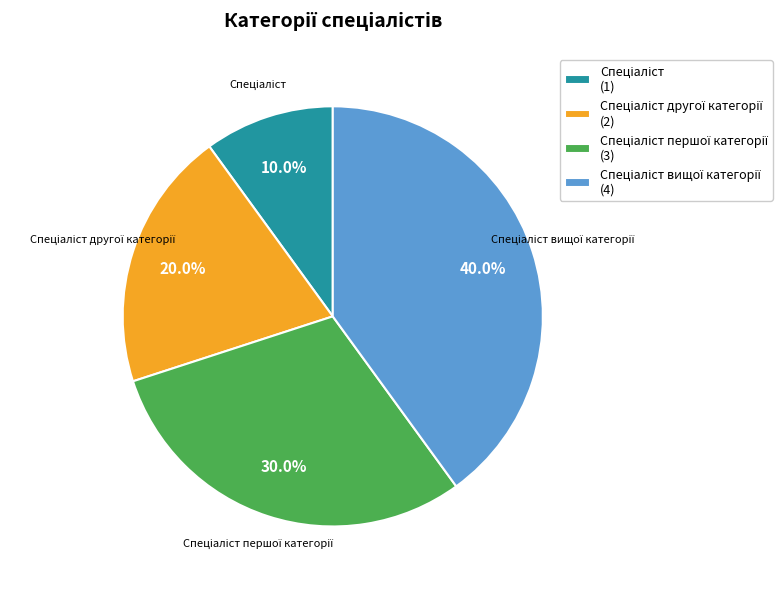

Is there a majority slice in this chart?

No